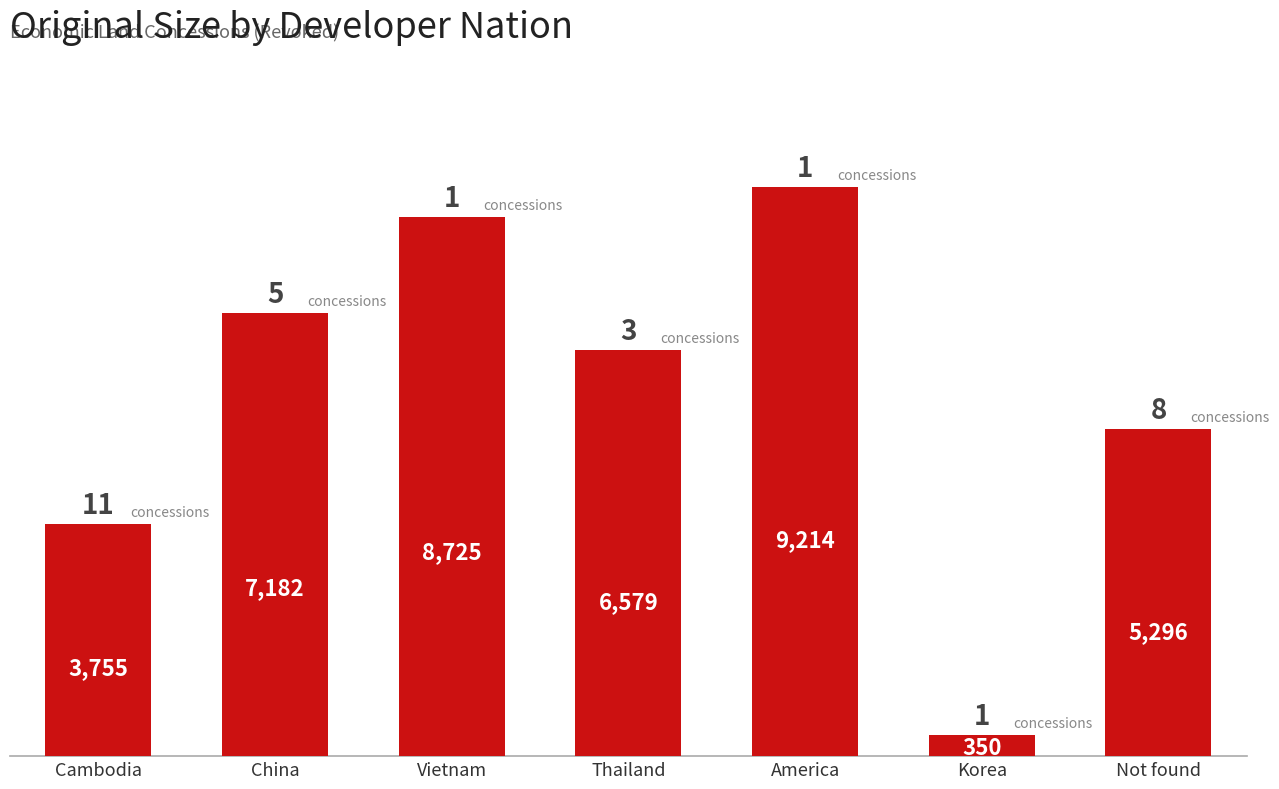

What position from the left is Cambodia?

1